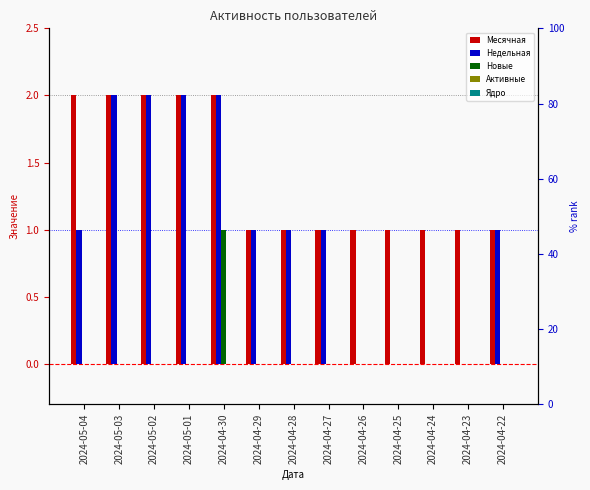

How many data points in Новые are above 0?

1